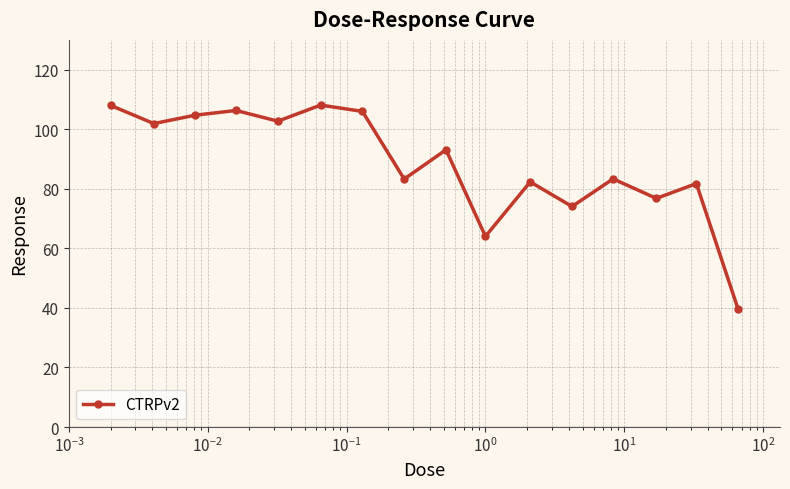

What is the greatest value displayed?

108.1